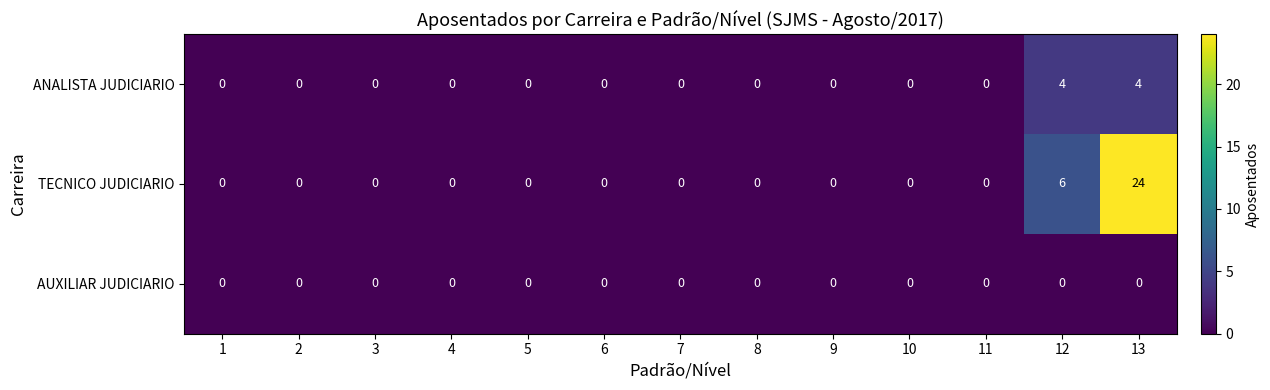

What is the greatest value displayed?

24